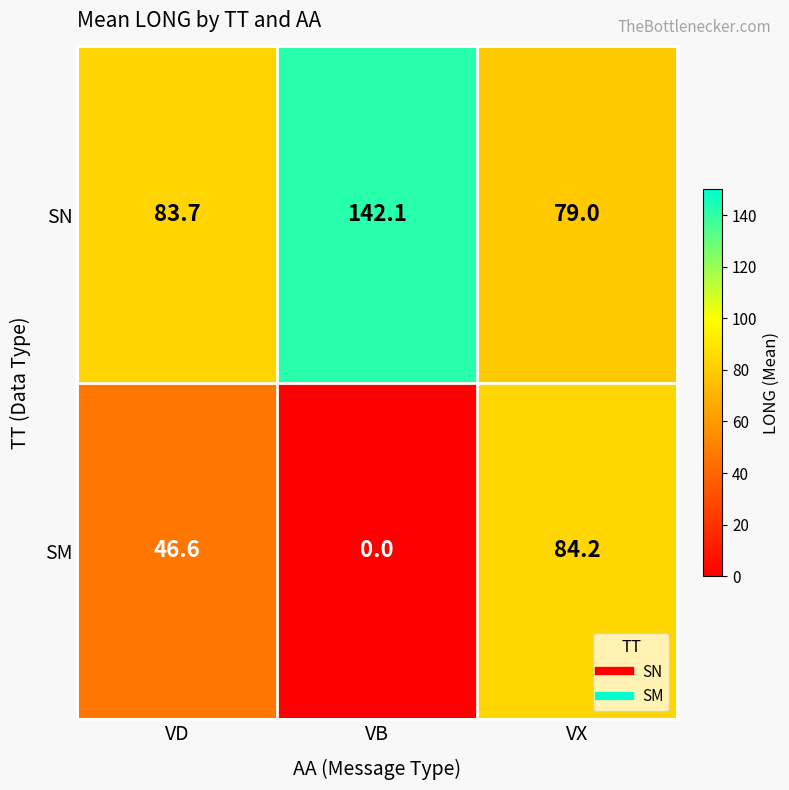

At VX, list the series in order from smallest to largest.

SN, SM